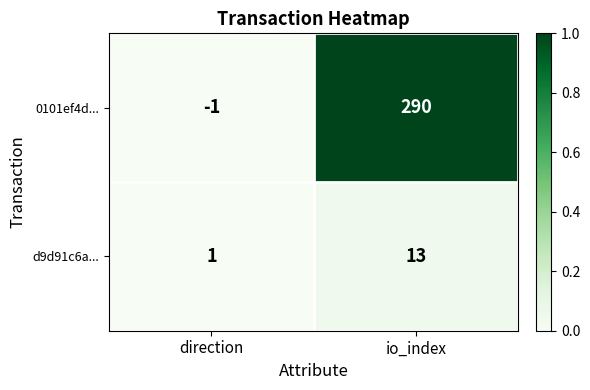

Count the number of categories in the chart.

2